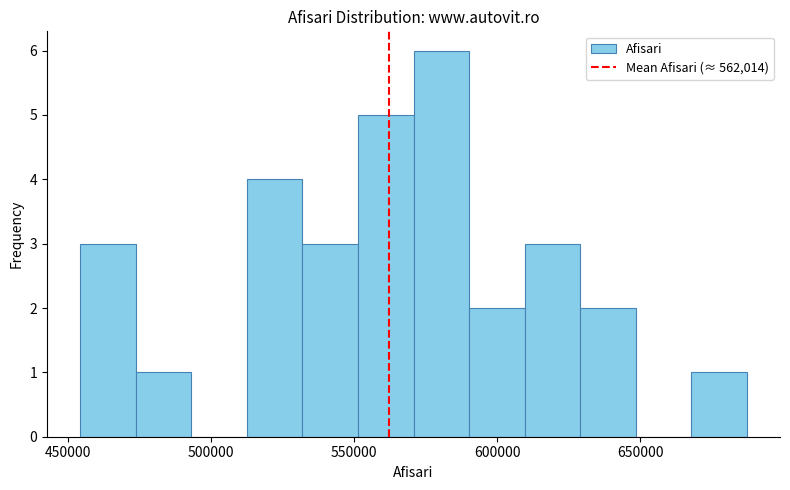

Read against the x-axis, roughly where is the centre of the tallest bar?

580000